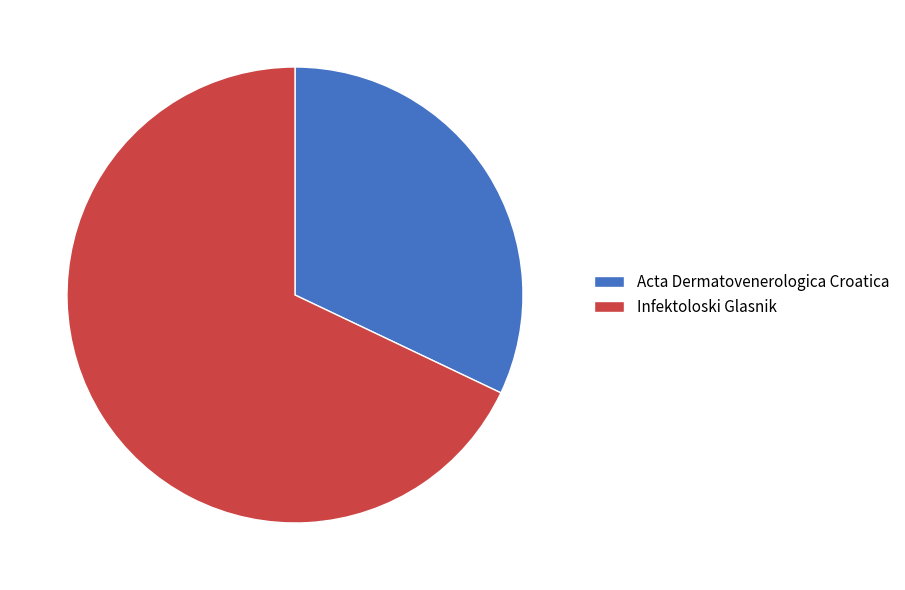

Combined, do Acta Dermatovenerologica Croatica and Infektoloski Glasnik account for over 50%?

Yes